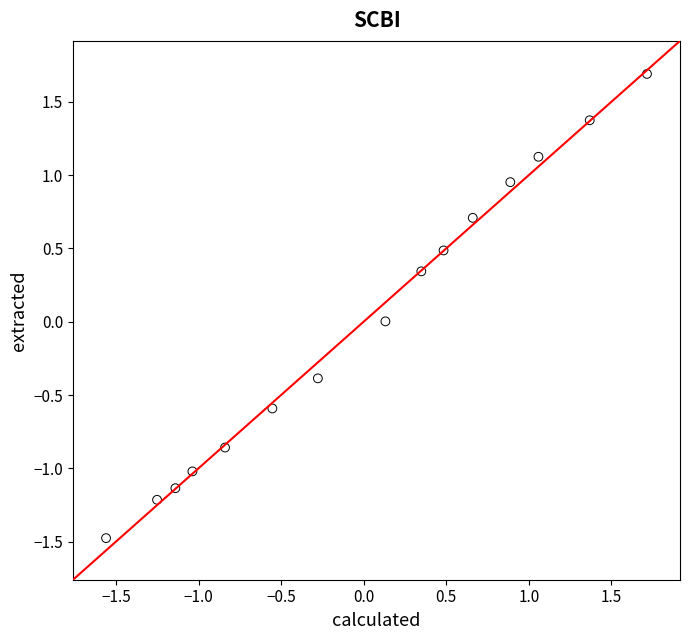

What is the range of X values (max minus min)?

3.3